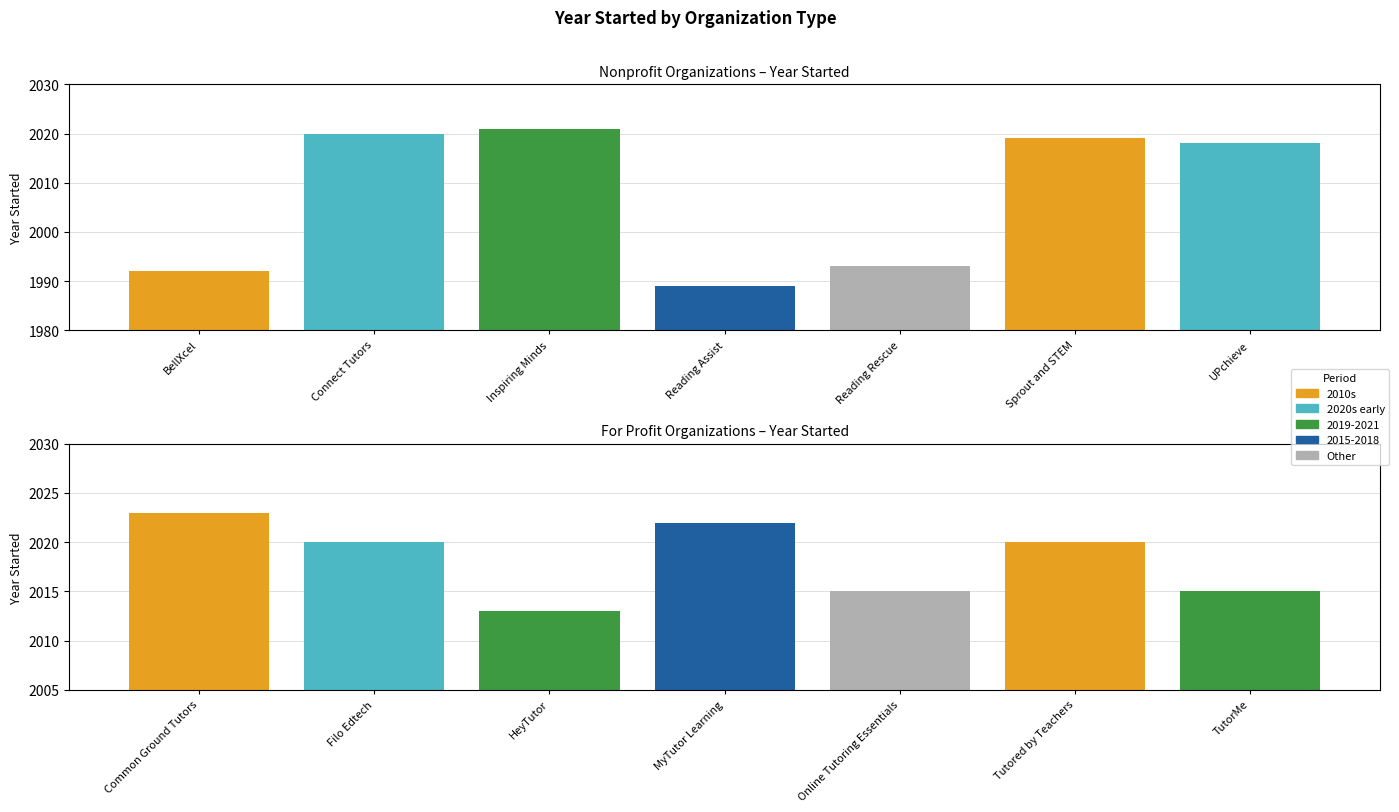

What is the minimum value shown in the chart?

1989